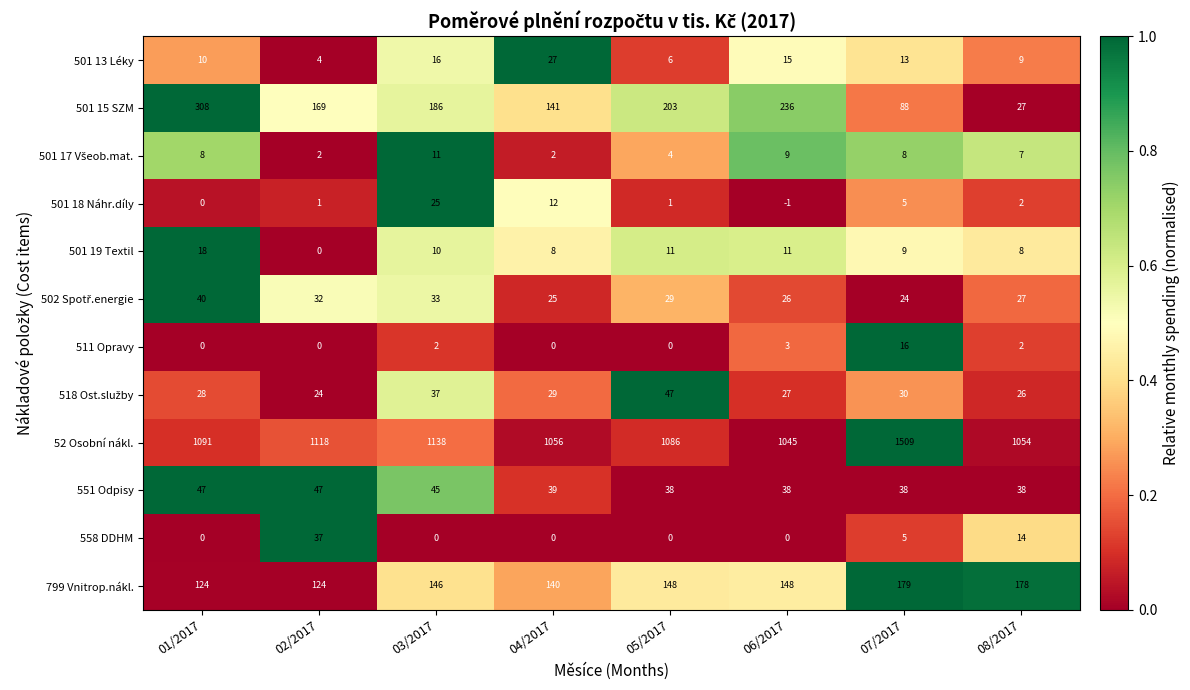

How many series are shown in this chart?

12